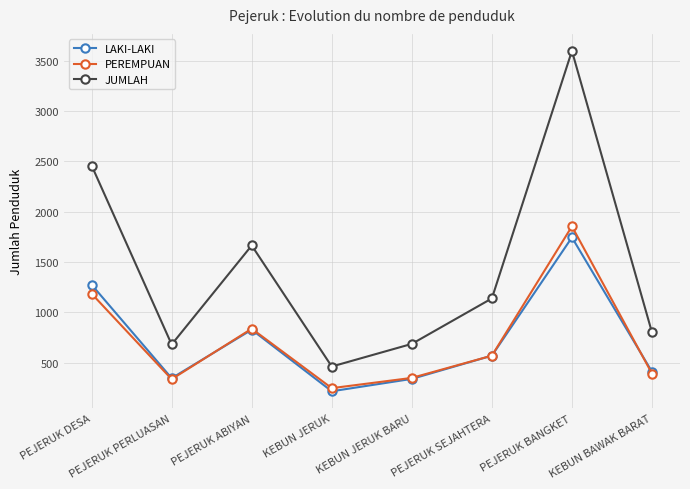

Does the chart display data point markers on the line(s)?

Yes